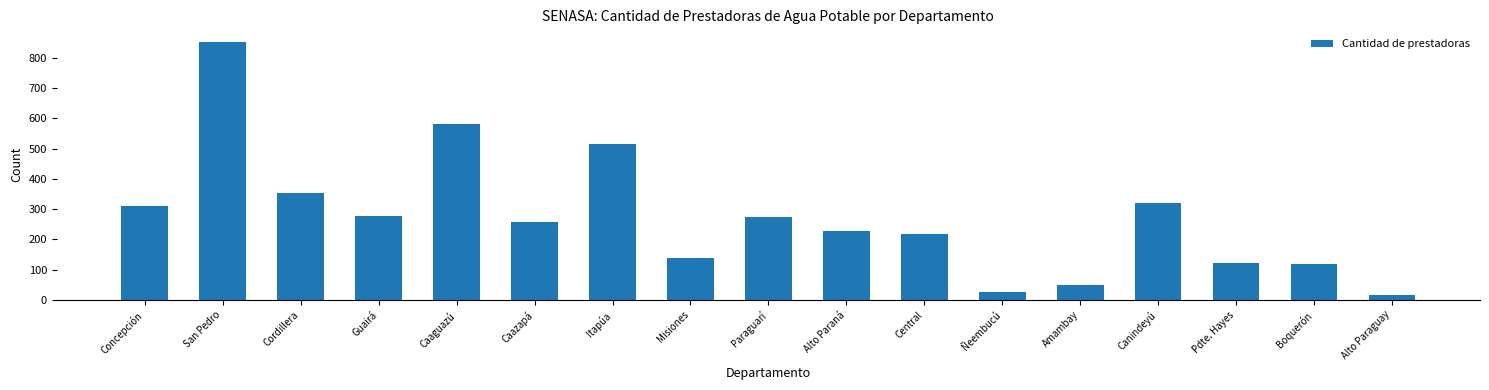

What is the label of the 13th bar from the left?

Amambay